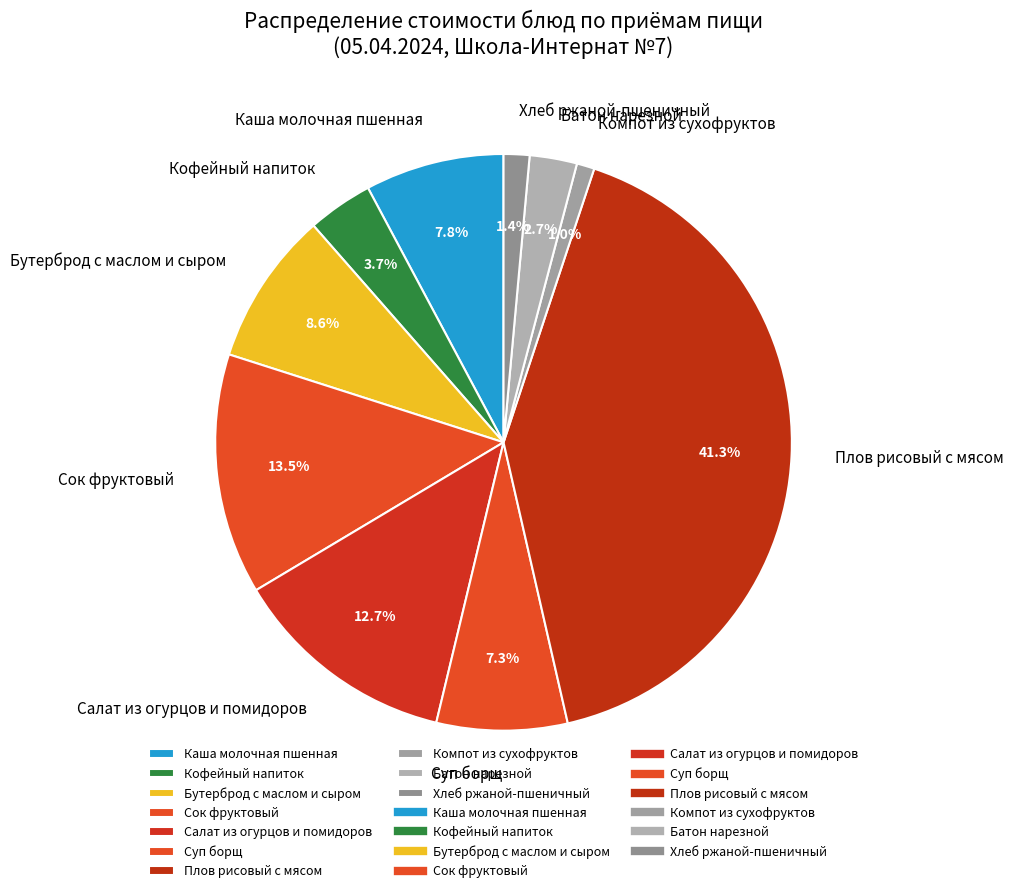

The Суп борщ slice represents 7% of the pie. True or false?

True